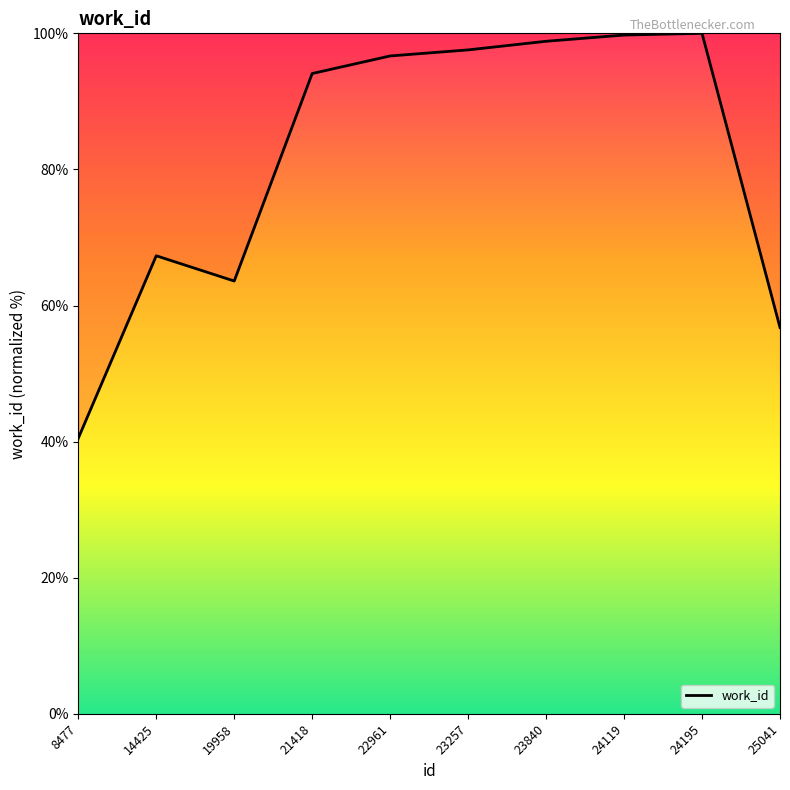

What is the maximum value shown in the chart?

100.0